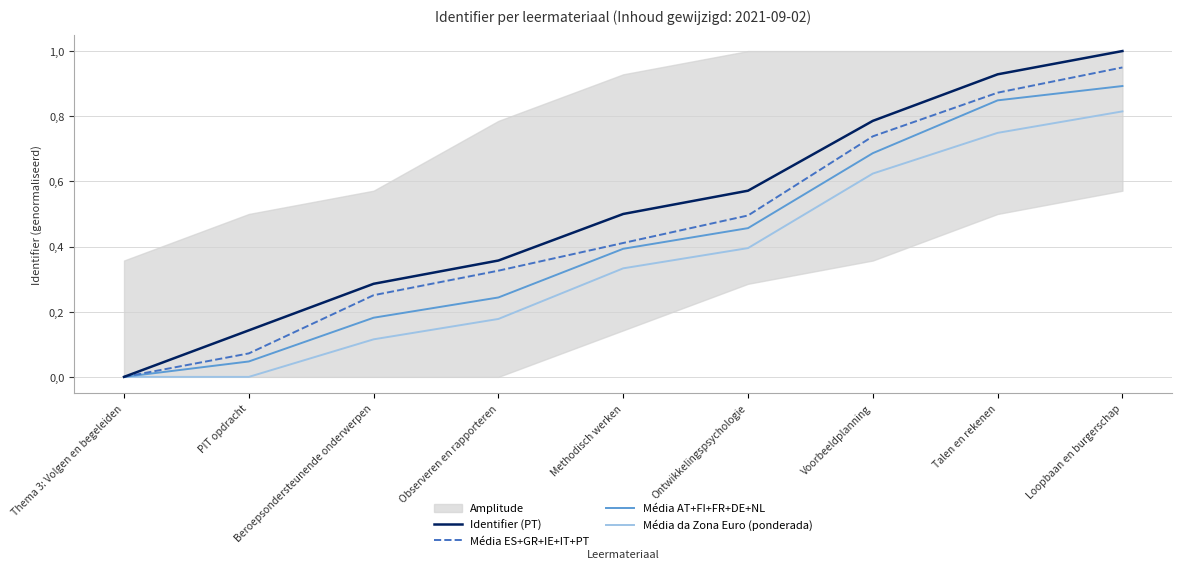

What is the label of the 8th point from the left?

Talen en rekenen